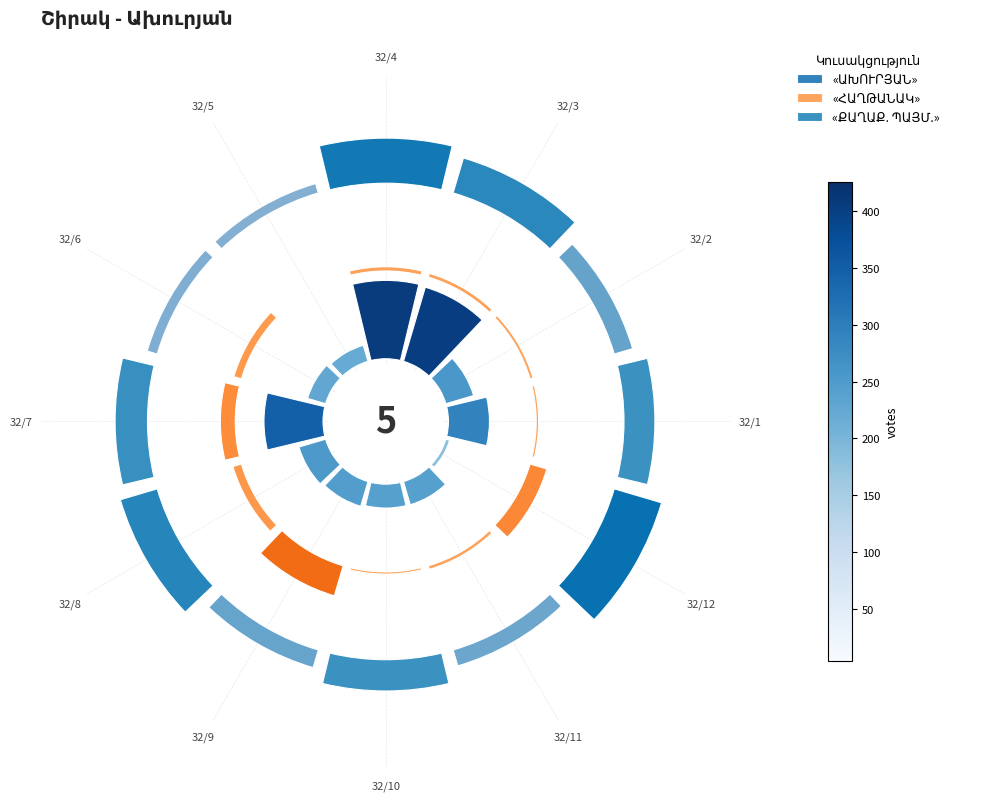

Does 32/6 account for over 50% of the chart?

No